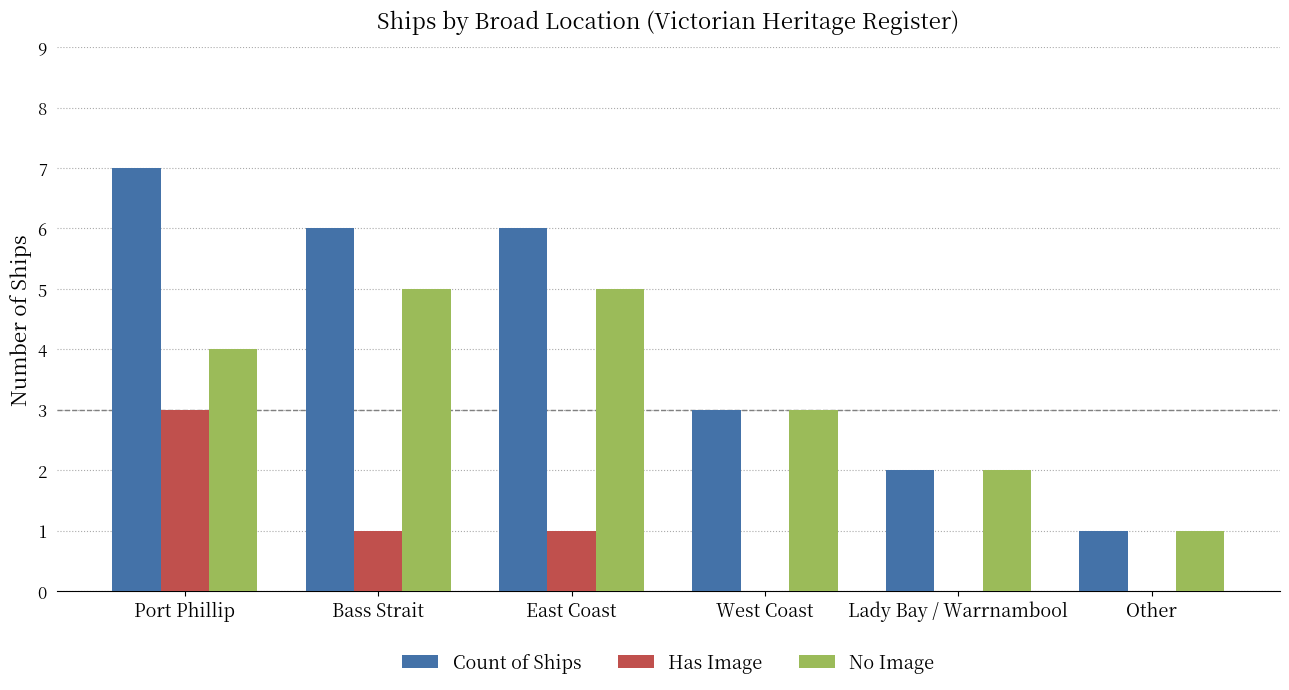

How many groups of bars are there?

6